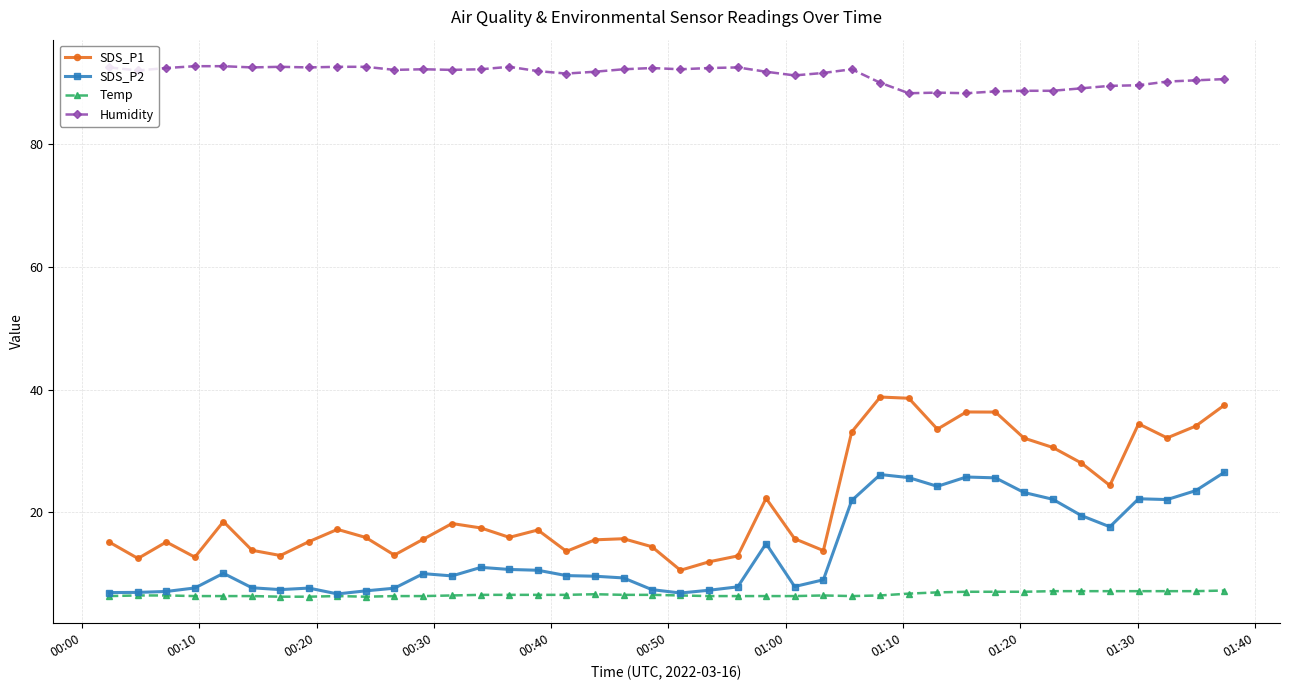

What is the average value of the SDS_P1 series?

21.6